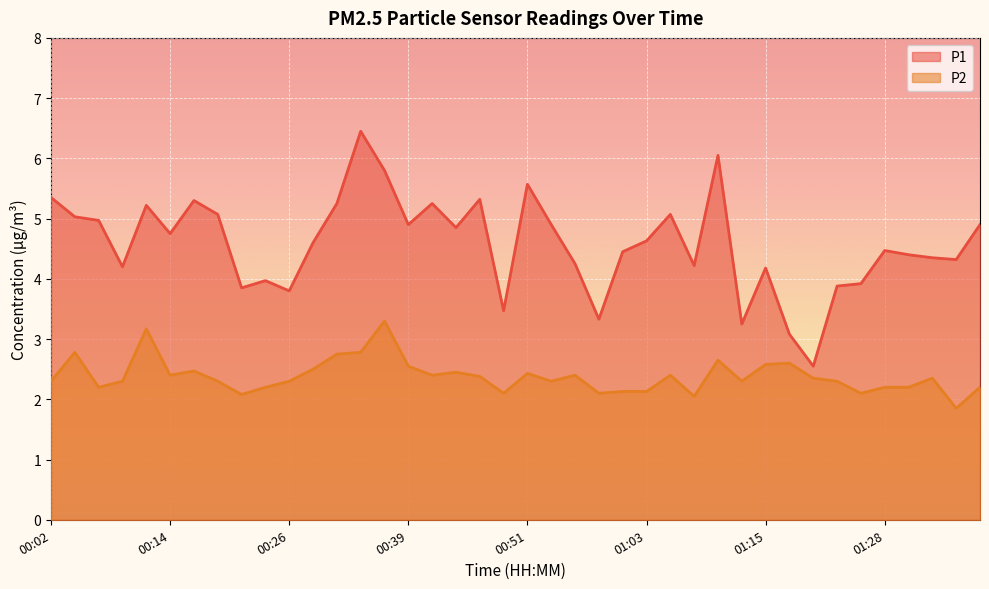

True or false: P2 and P1 intersect in this chart.

False